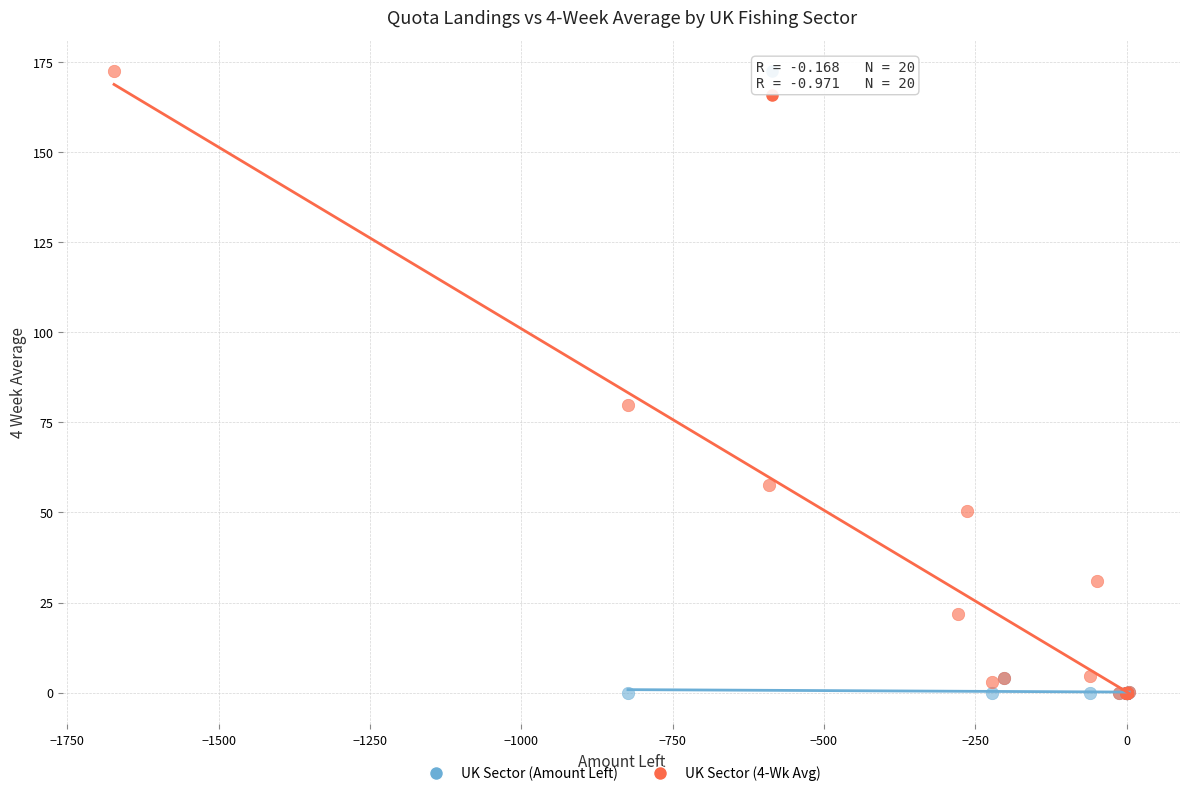

What are all the series names shown in the legend?

UK Sector (Amount Left), UK Sector (4-Wk Avg)